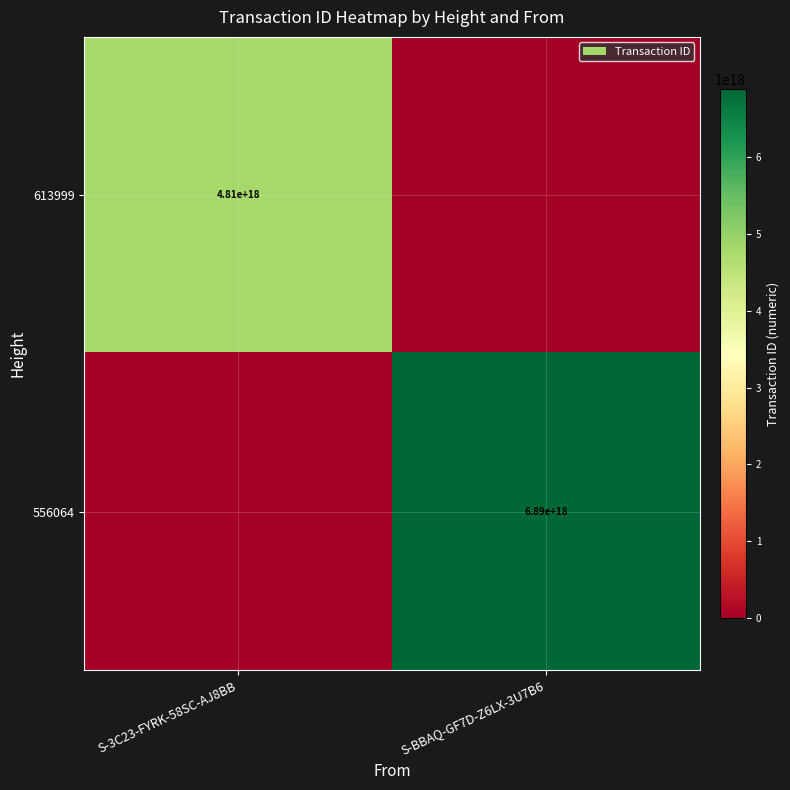

At which category does the chart reach its peak across all series?

S-BBAQ-GF7D-Z6LX-3U7B6